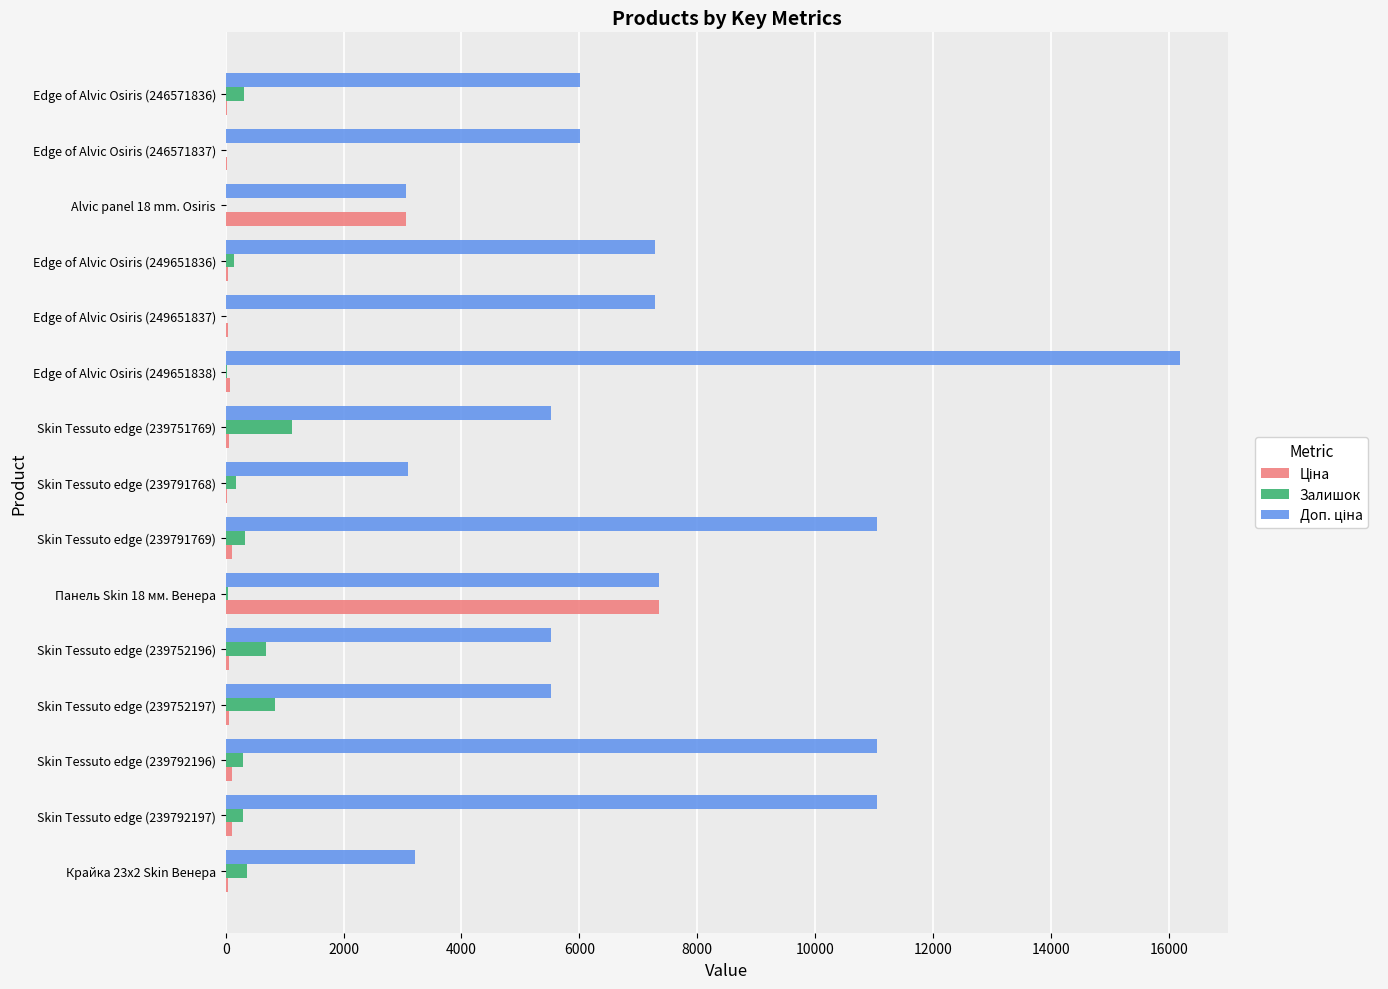

At which category is the sum across all series the highest?

Edge of Alvic Osiris (249651838)